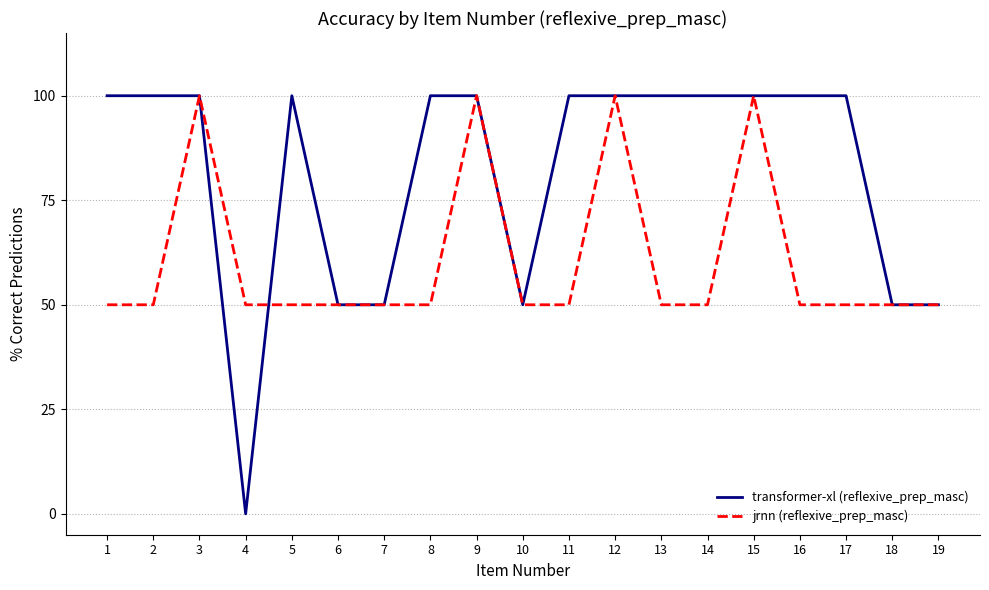

What are all the series names shown in the legend?

transformer-xl (reflexive_prep_masc), jrnn (reflexive_prep_masc)